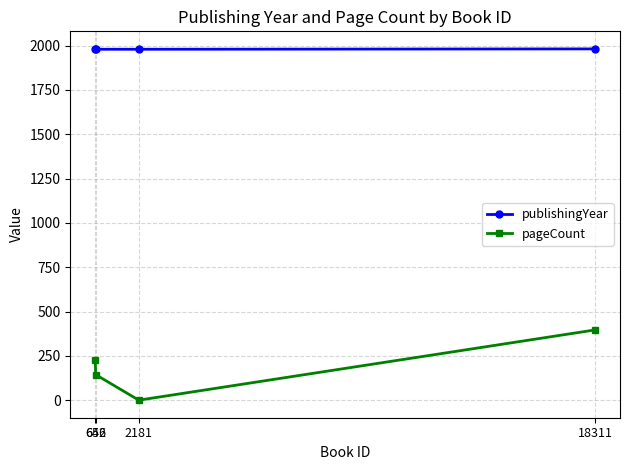

What is the spread (max minus min) of values at 656?

1835